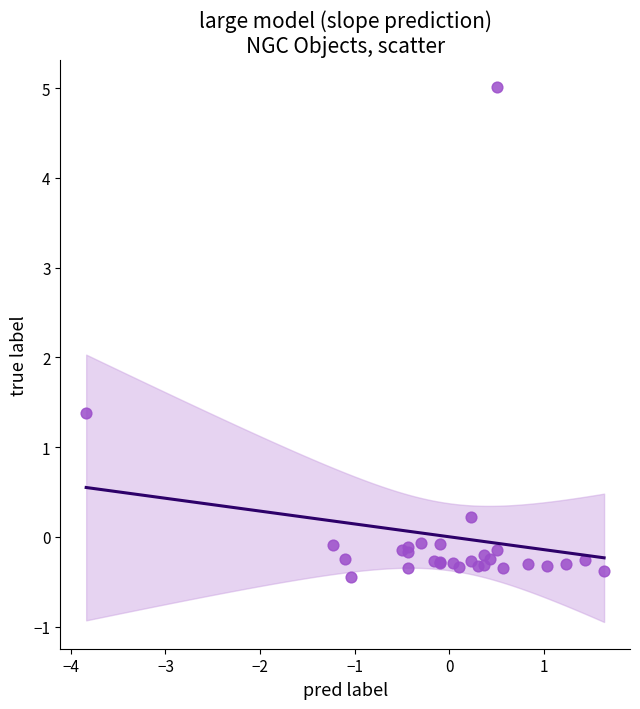

What Y value in the scatter plot is closest to 2?

1.4